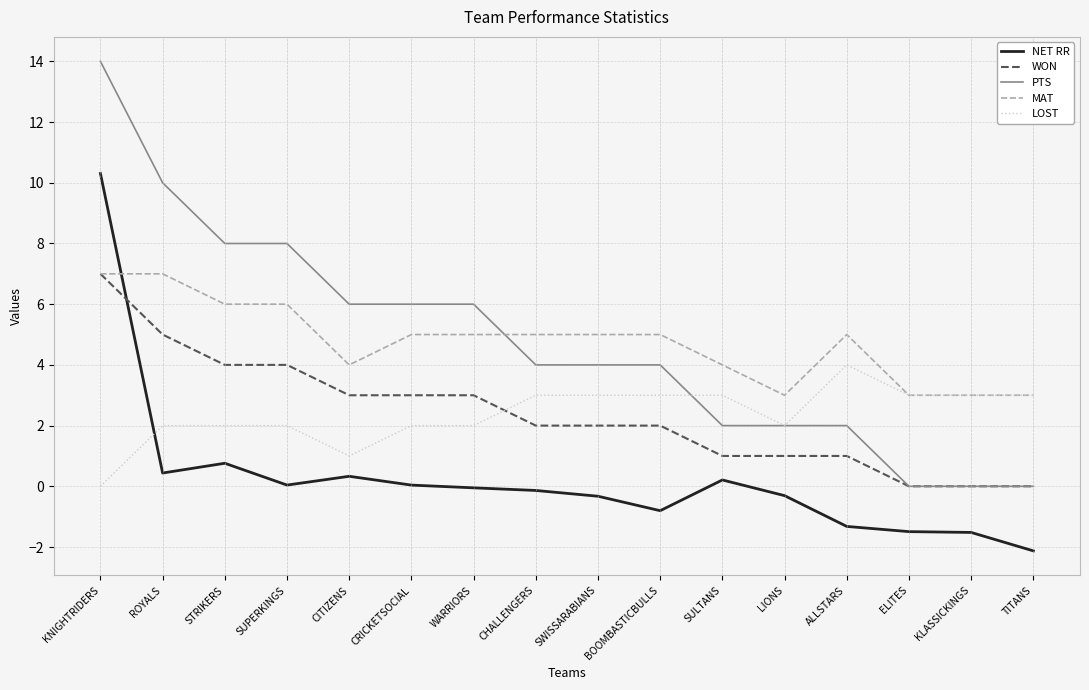

Is it true that PTS equals 6.0 at CITIZENS?

True